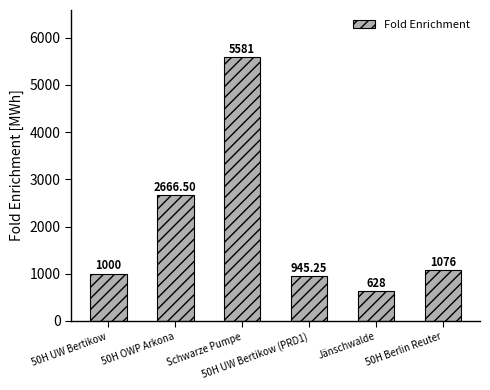

Approximately how many times larger is the value at 50H OWP Arkona compared to 50H Berlin Reuter?

2.5